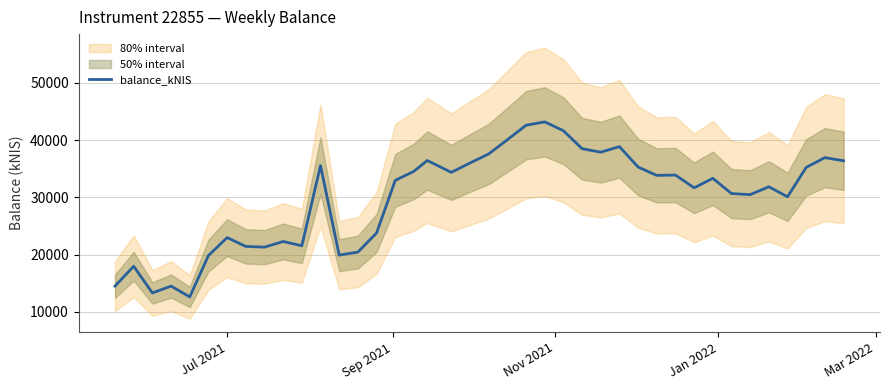

What is the lowest value of the balance_kNIS series?

12628.3